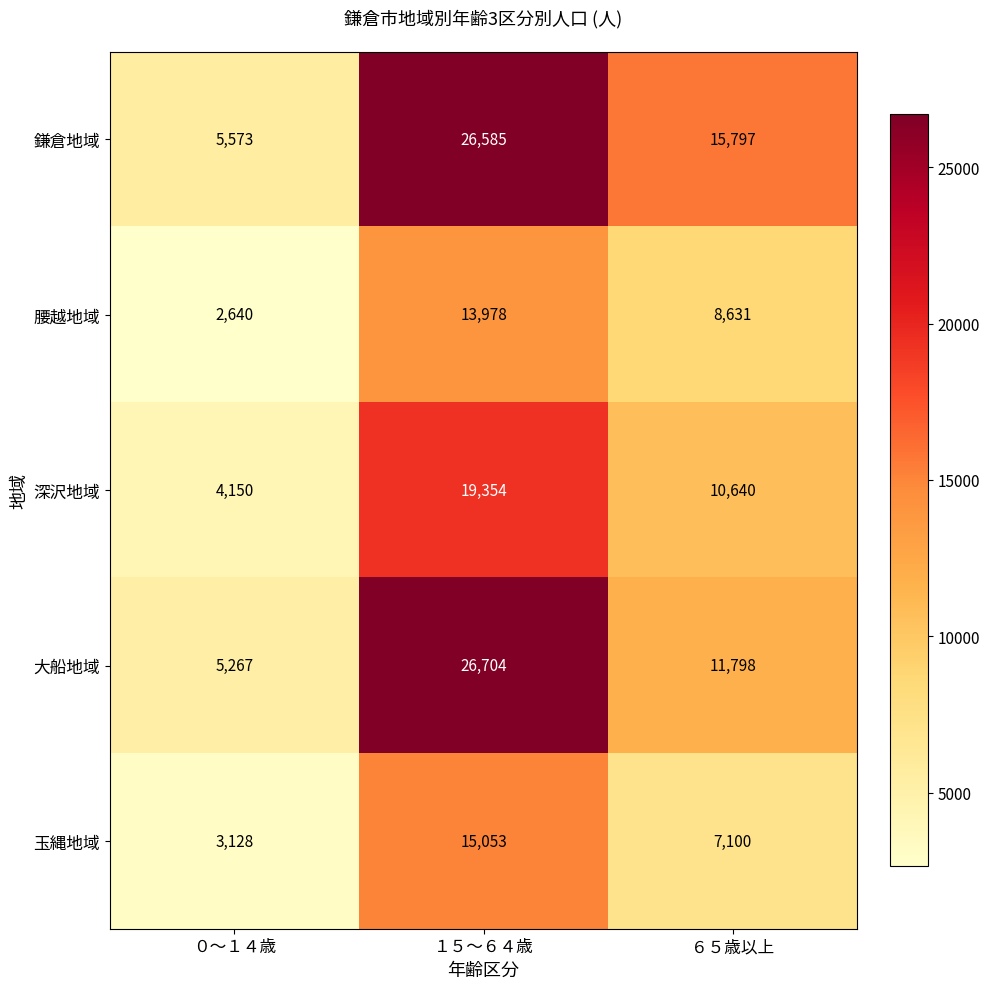

What is the difference between the 玉縄地域 values at １５～６４歳 and ０～１４歳?

11925